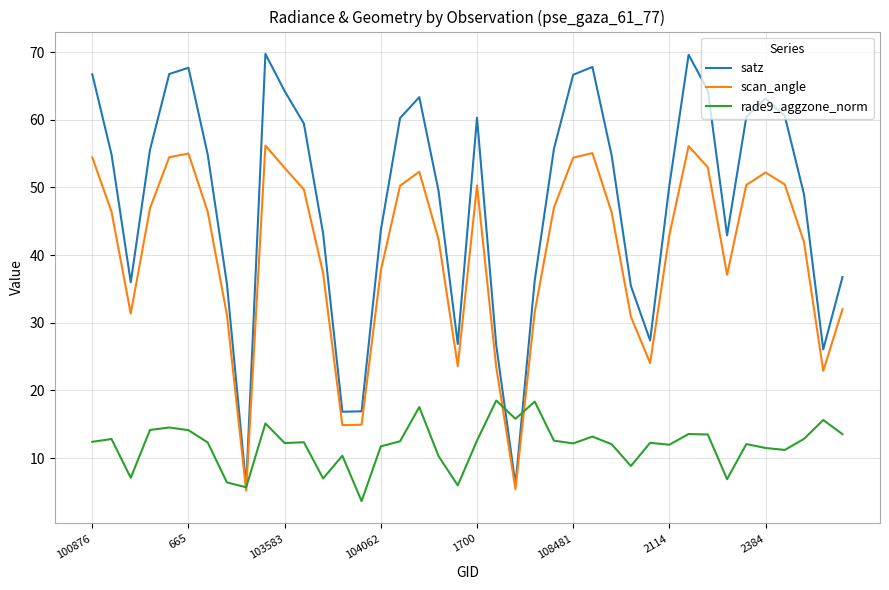

Is this an area chart (filled region under the line)?

No